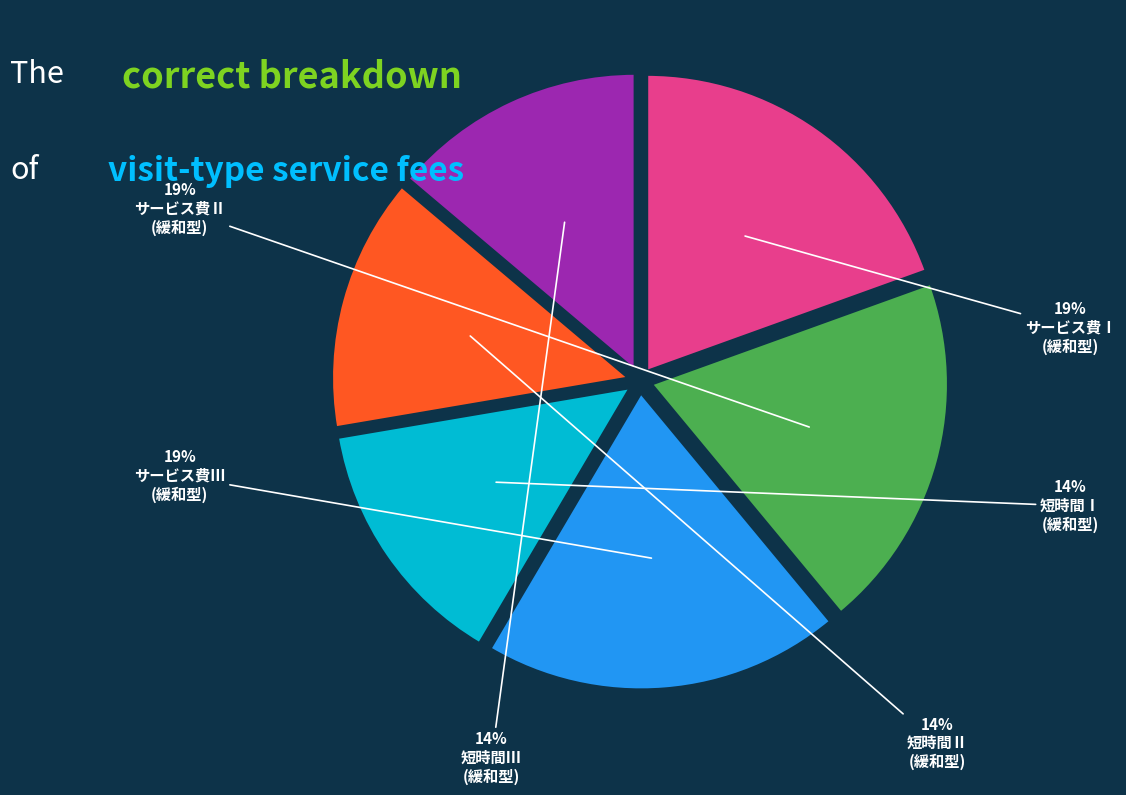

To the nearest percent, what is the average slice percentage?

17%